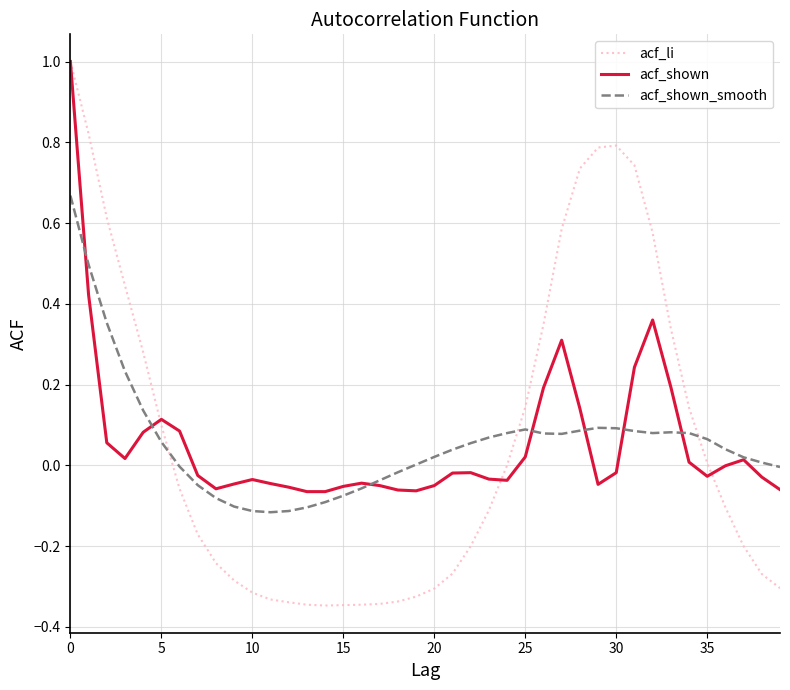

What is the highest value of the acf_shown series?

1.0